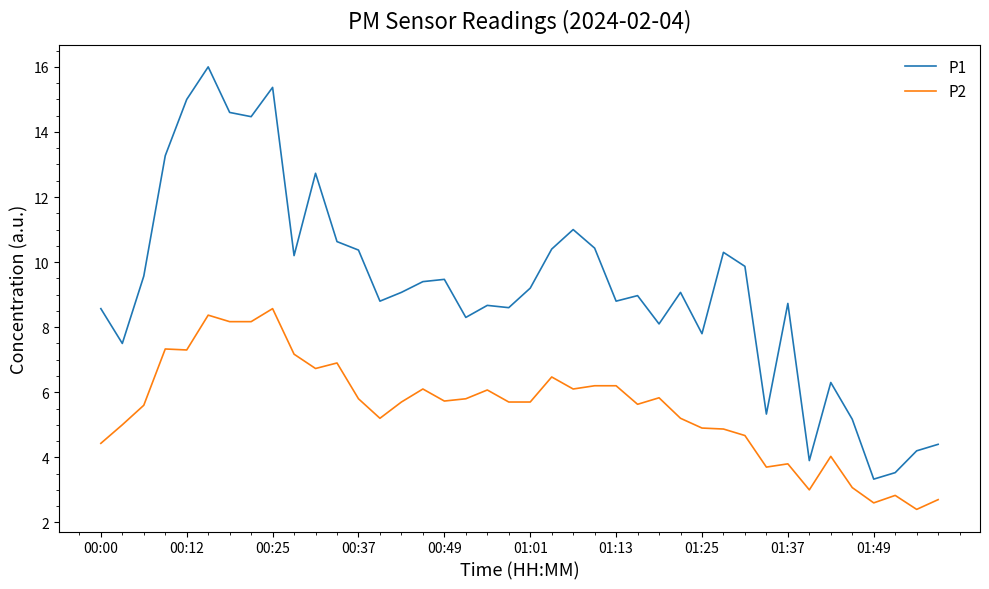

What is the highest value of the P1 series?

16.0